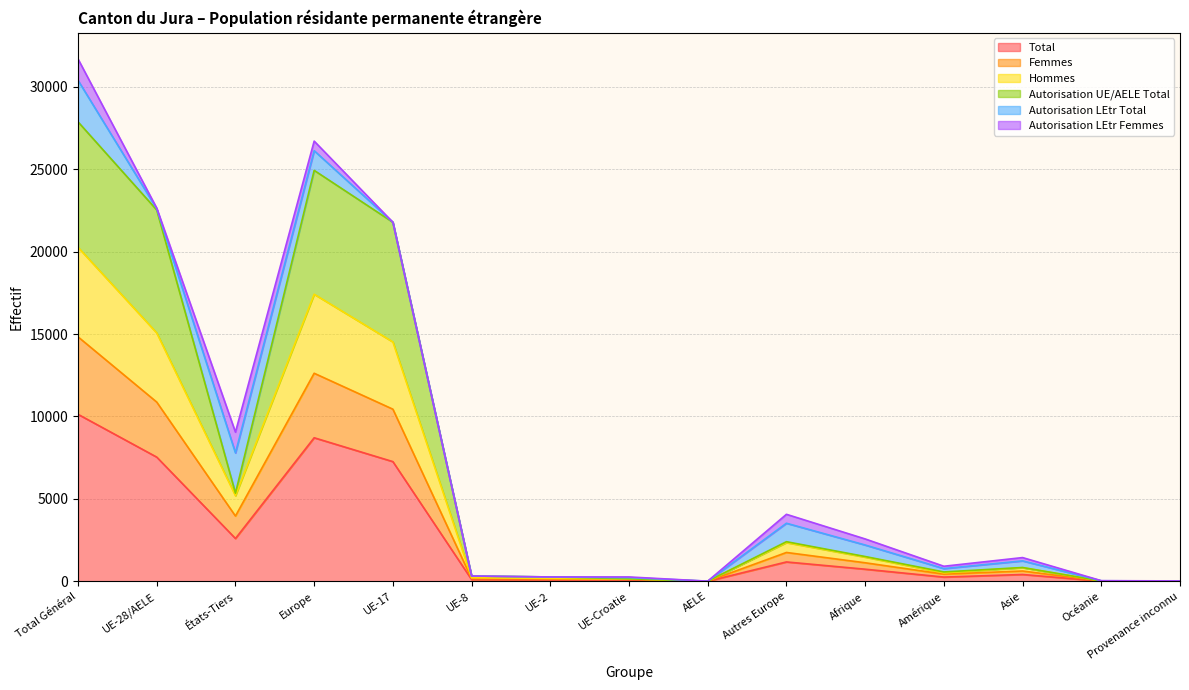

The Total series shows 8707 at Europe. True or false?

True